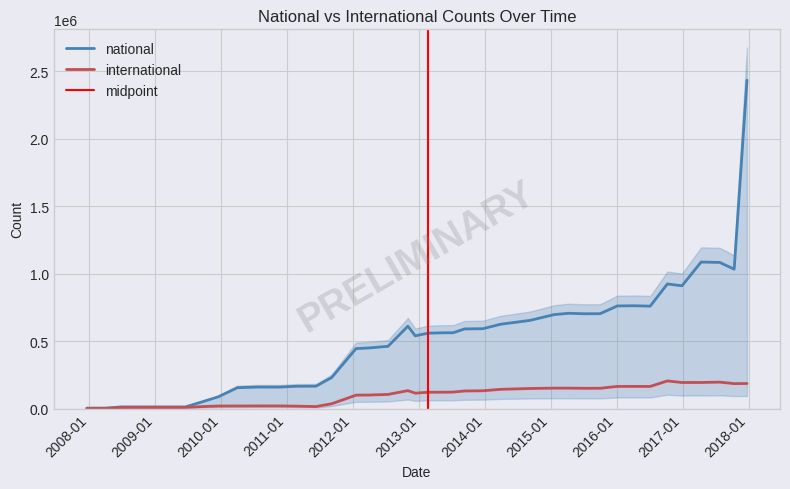

The value of international at 2009-09-25 is 20284. True or false?

False